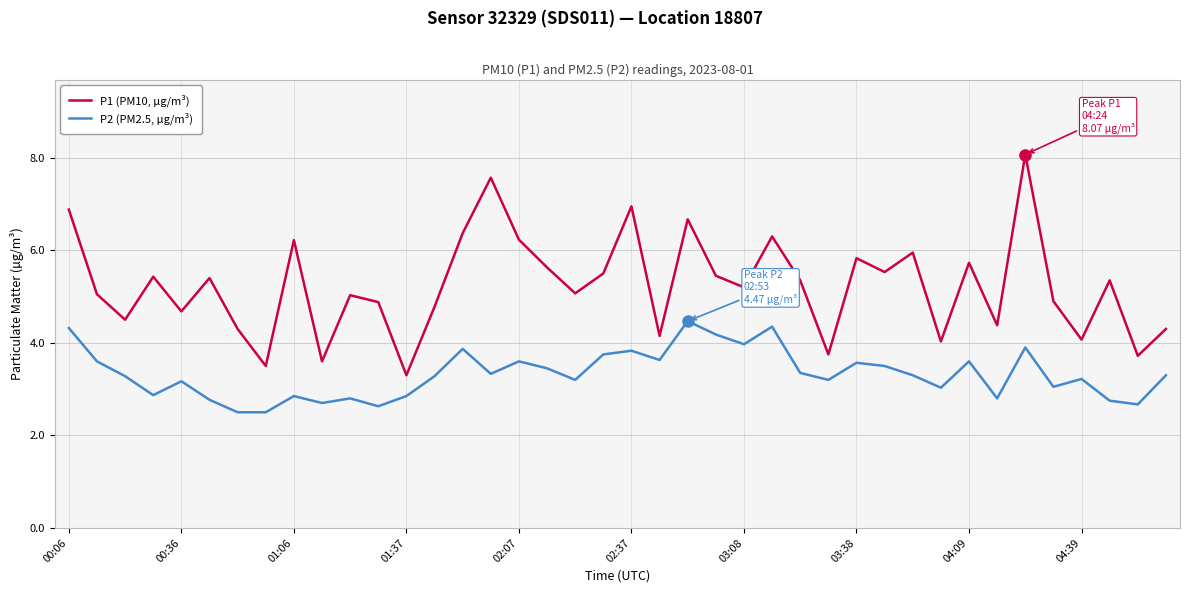

True or false: P2 (PM2.5, µg/m³) and P1 (PM10, µg/m³) cross at least once.

False